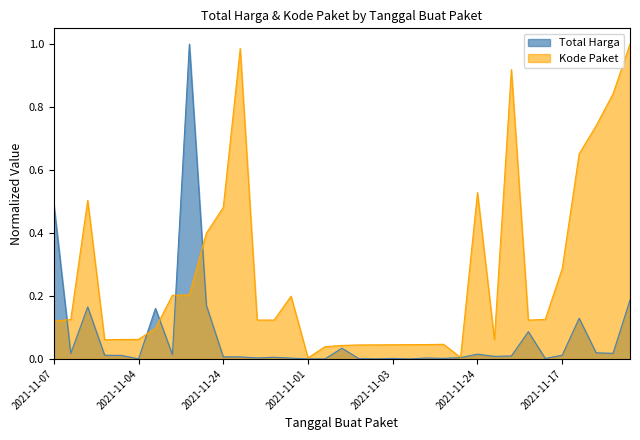

What is the difference between the Kode Paket values at 2021-11-04 and 2021-11-28?

0.6